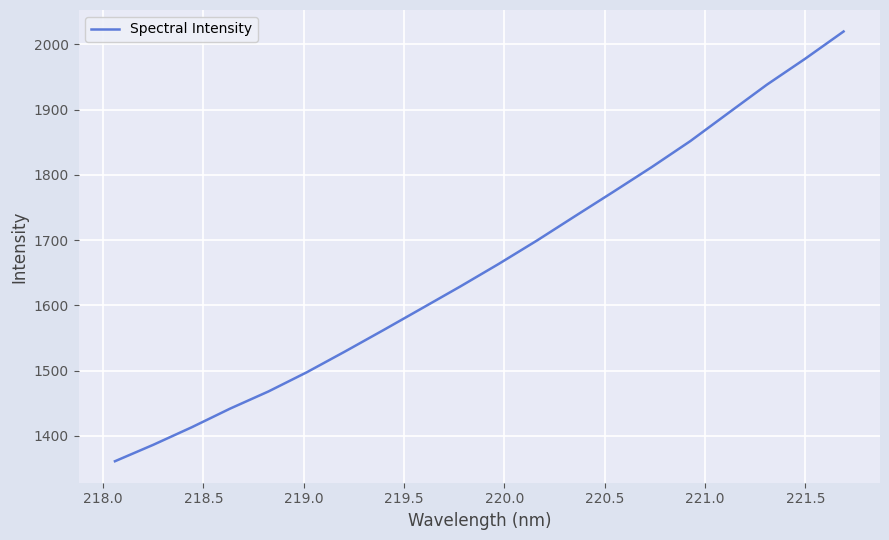

What is the average value?

1662.6